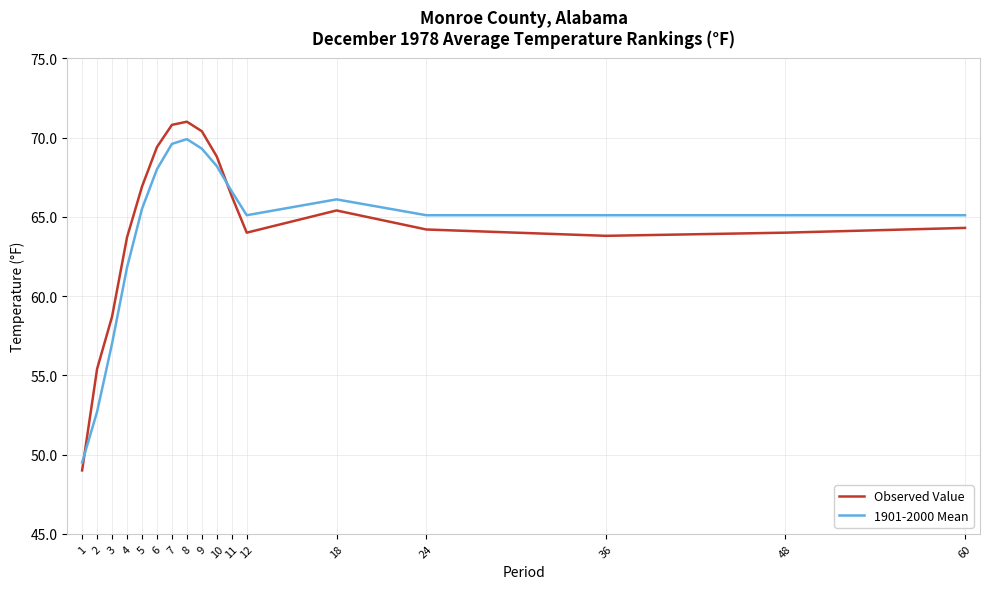

Which label corresponds to the smallest value in the chart?

1